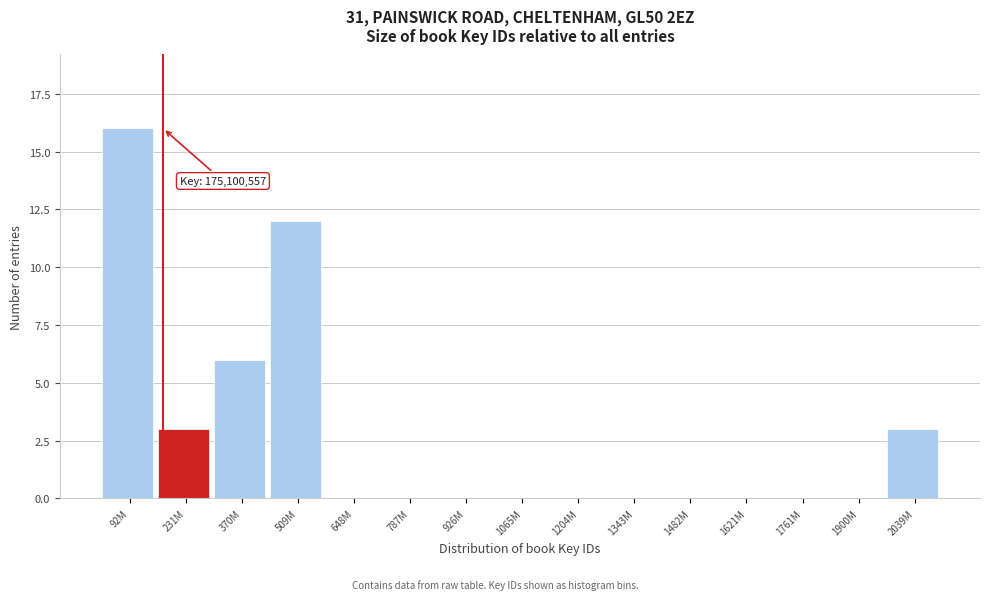

Reading left to right, transcribe all the data shown in this chart.

92M=16	231M=3	370M=6	509M=12	648M=0	787M=0	926M=0	1065M=0	1204M=0	1343M=0	1482M=0	1621M=0	1761M=0	1900M=0	2039M=3